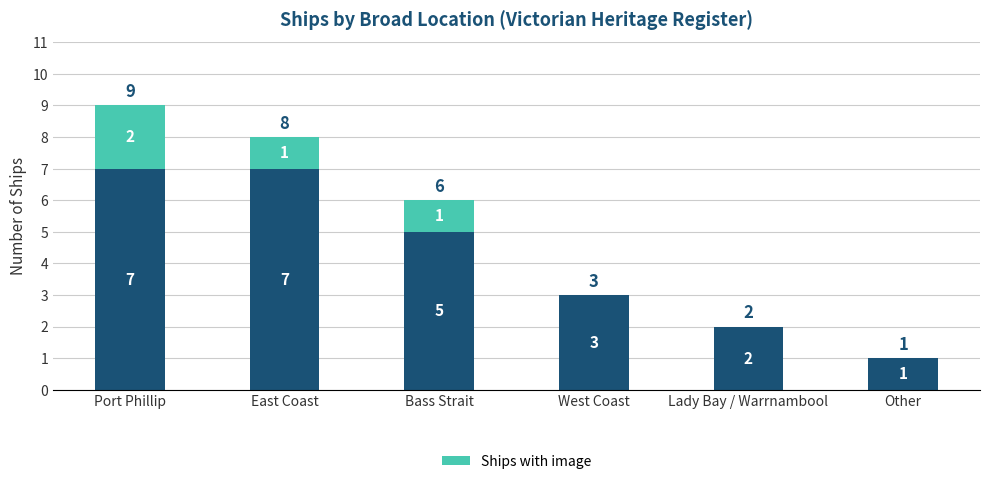

Count the number of categories in the chart.

6